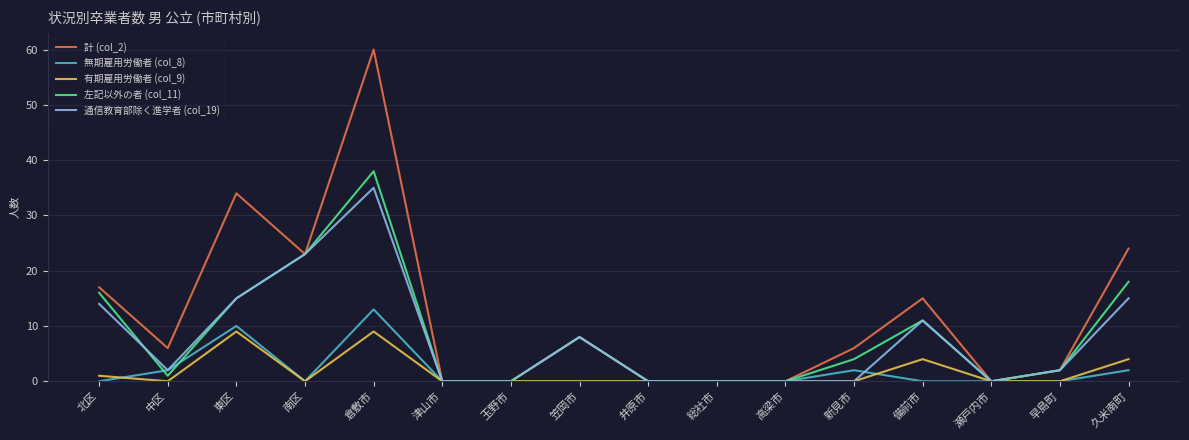

Where is the first local maximum for 左記以外の者 (col_11)?

倉敷市